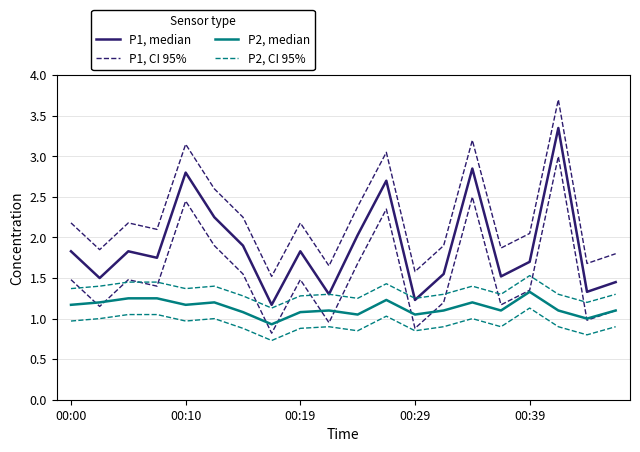

Rank the series by their average value, from lowest to highest.

P2, median, P2, CI 95%, P1, median, P1, CI 95%